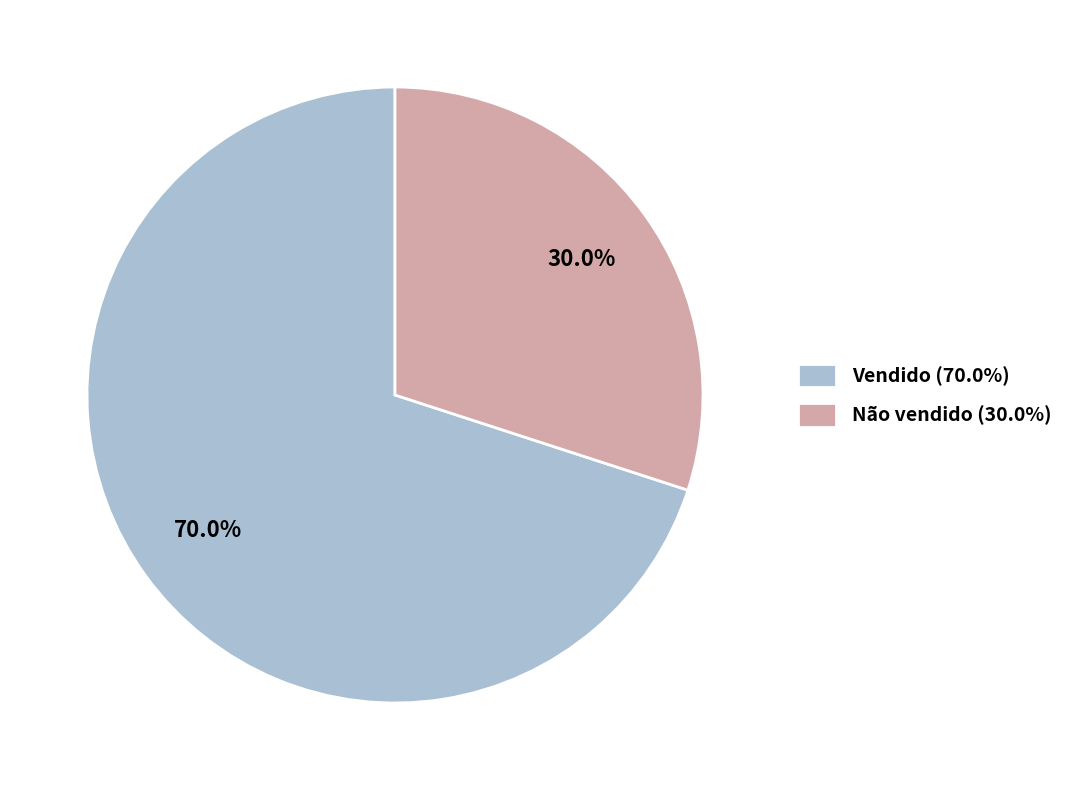

What portion of the pie excludes Vendido?

30.0%